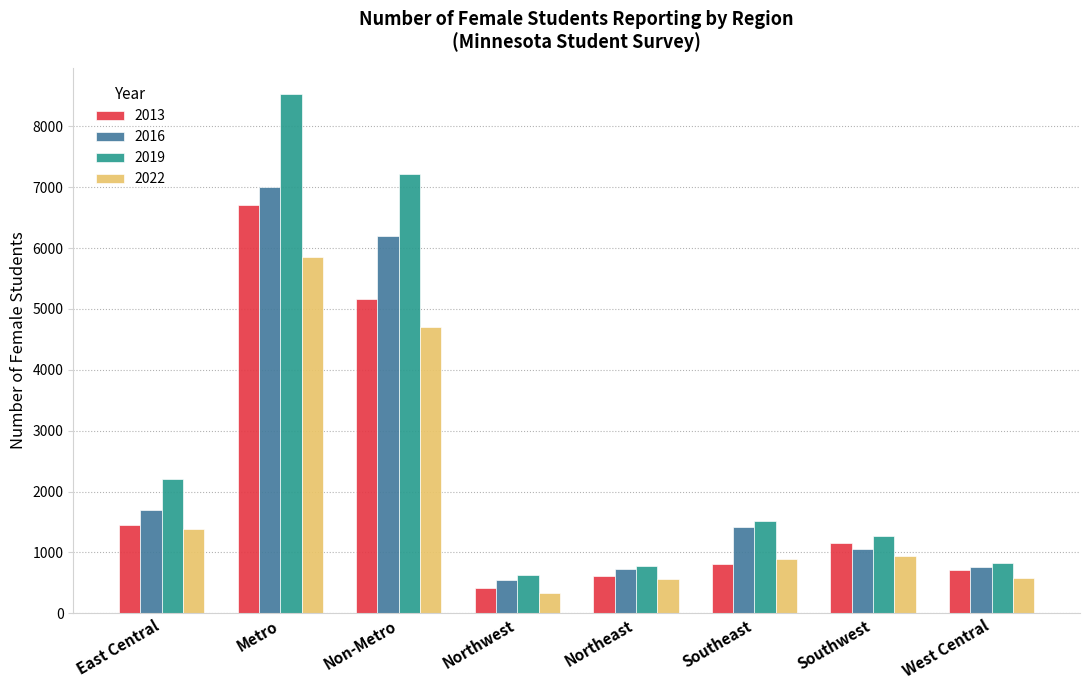

How many groups of bars are there?

8